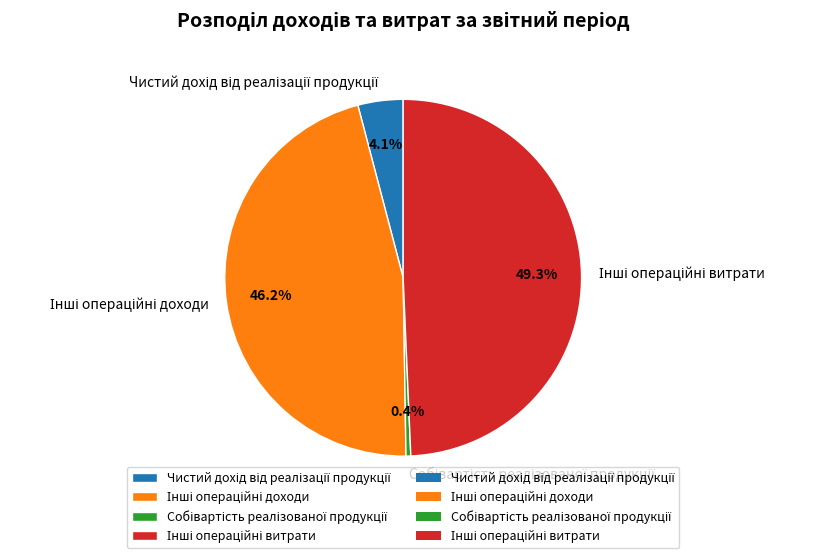

Is there any slice that represents more than half of the pie?

No